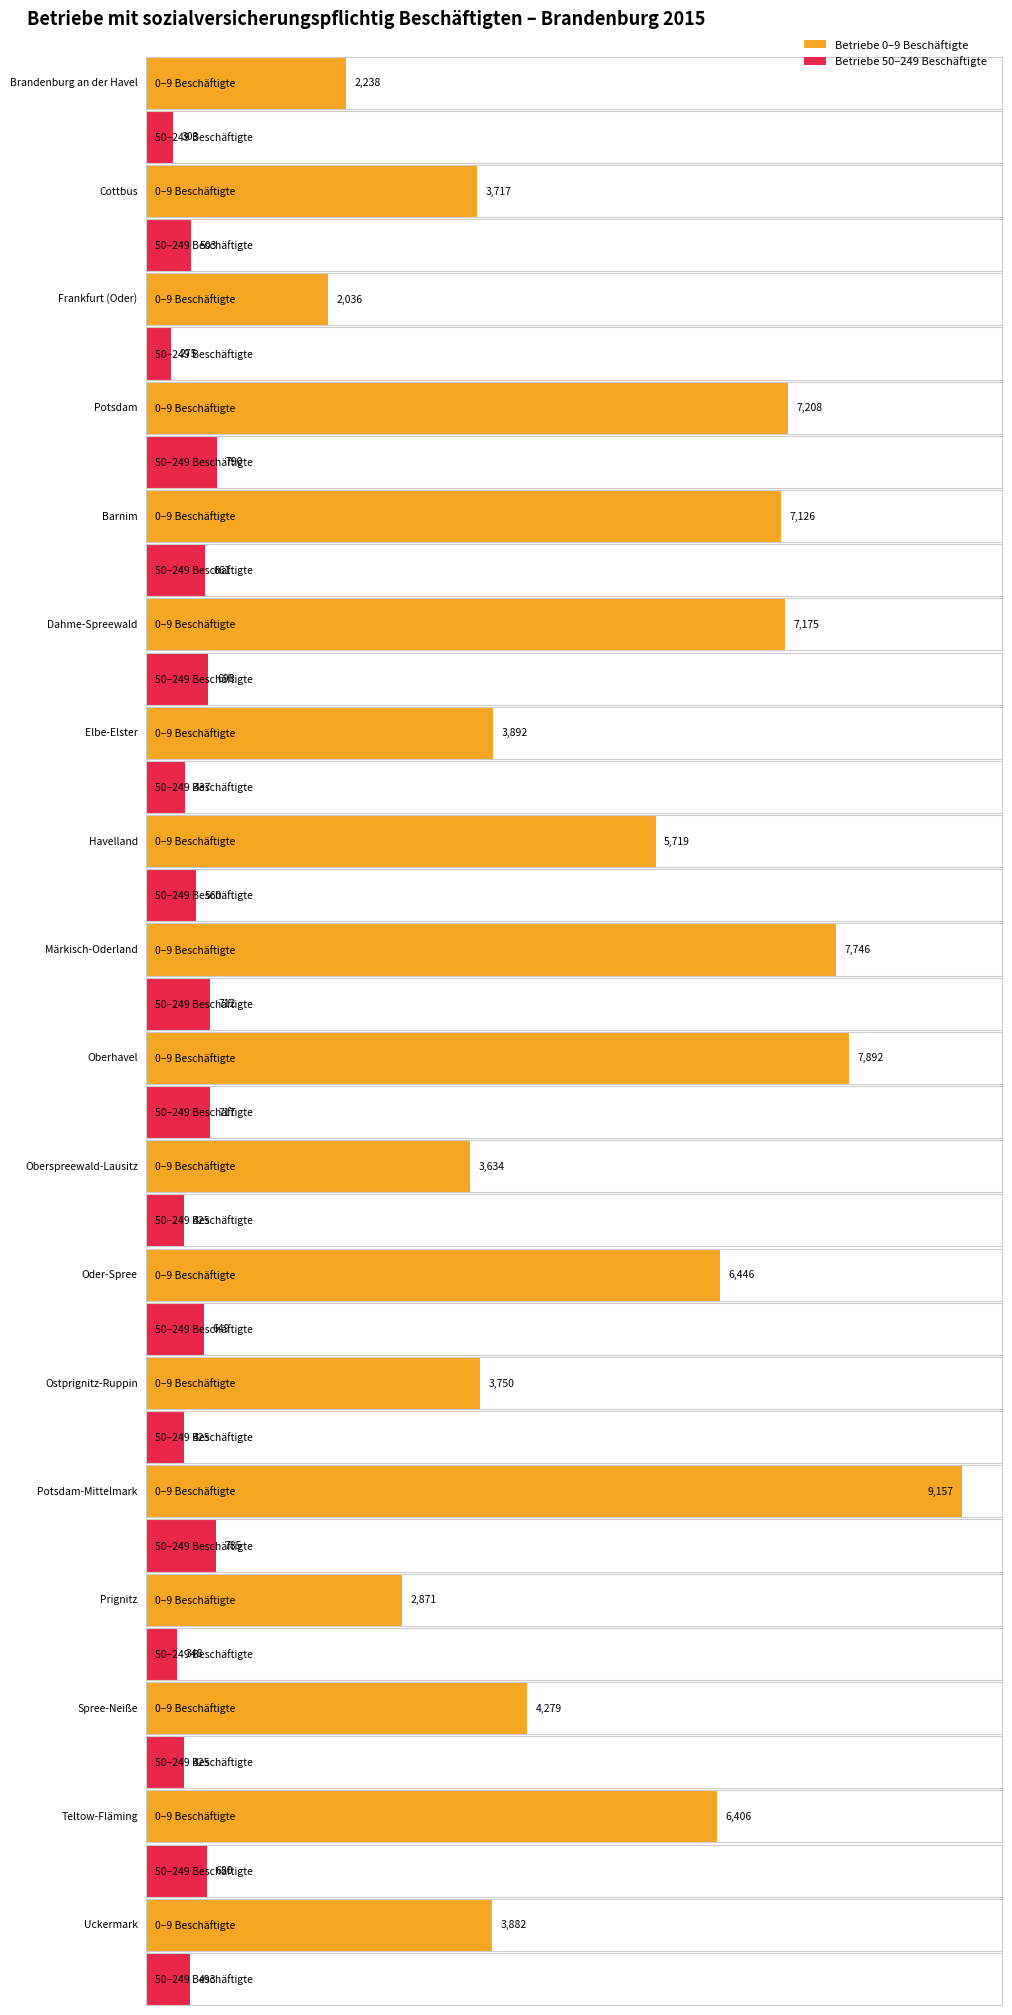

Is the value of 50 bis 249 at Oberspreewald-Lausitz greater than the value of 0 bis 9 at Oberhavel?

No